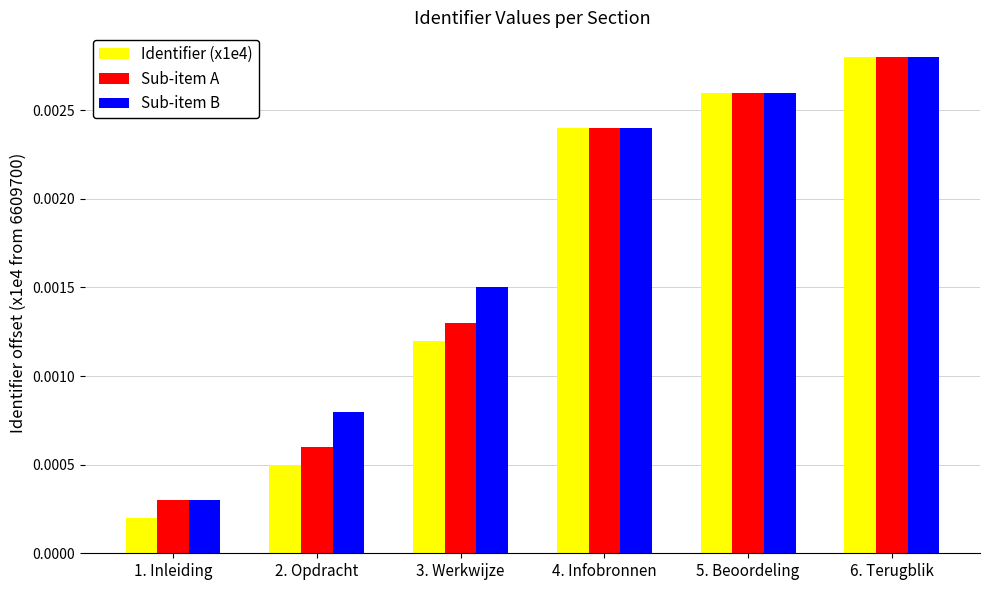

How many Sub-item A values are between 0 and 1?

6